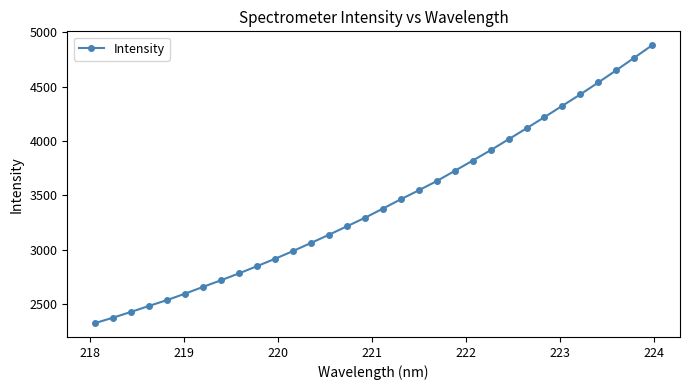

Does the chart have visible grid lines?

No